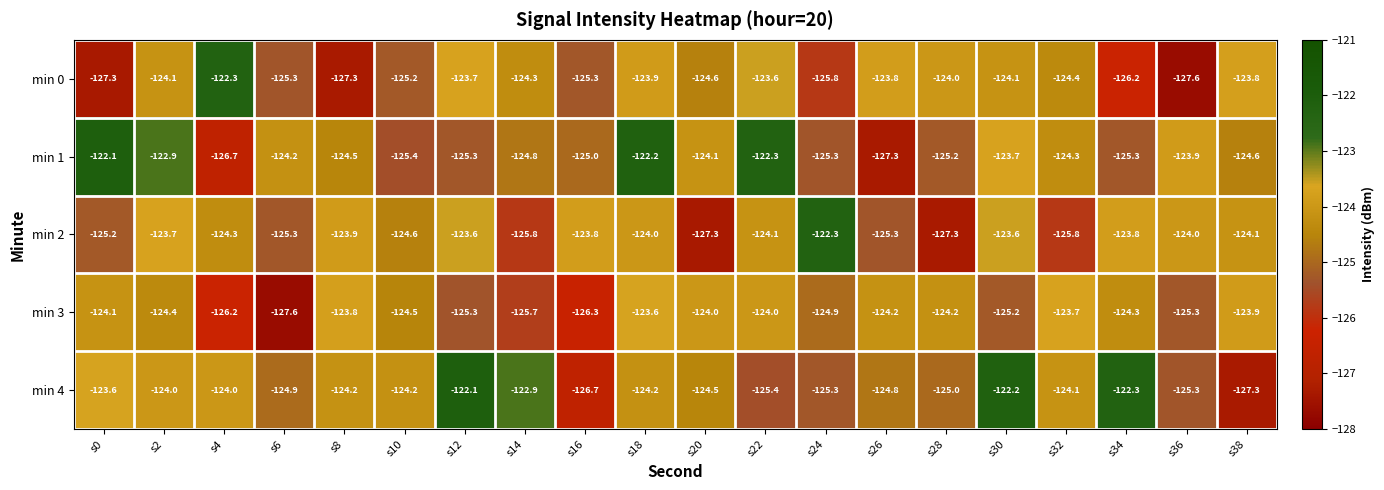

At which label is min 3 closest to -125?

s24